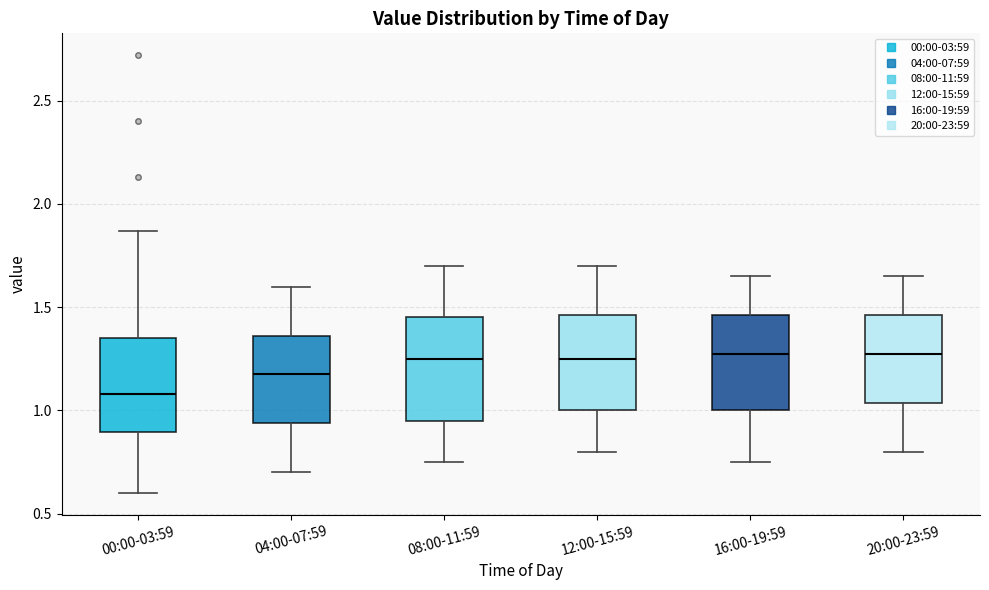

Reading left to right, read every box against the y-axis: the position of its median line, the range the box covers, and the ends of its whiskers. The values are not printed on the chart, so give them approximately, as read against the axis.

00:00-03:59: median 1.10, box 0.90 to 1.35, whiskers 0.60 to 1.85
04:00-07:59: median 1.20, box 0.95 to 1.35, whiskers 0.70 to 1.60
08:00-11:59: median 1.25, box 0.95 to 1.45, whiskers 0.75 to 1.70
12:00-15:59: median 1.25, box 1.00 to 1.45, whiskers 0.80 to 1.70
16:00-19:59: median 1.30, box 1.00 to 1.45, whiskers 0.75 to 1.65
20:00-23:59: median 1.30, box 1.05 to 1.45, whiskers 0.80 to 1.65